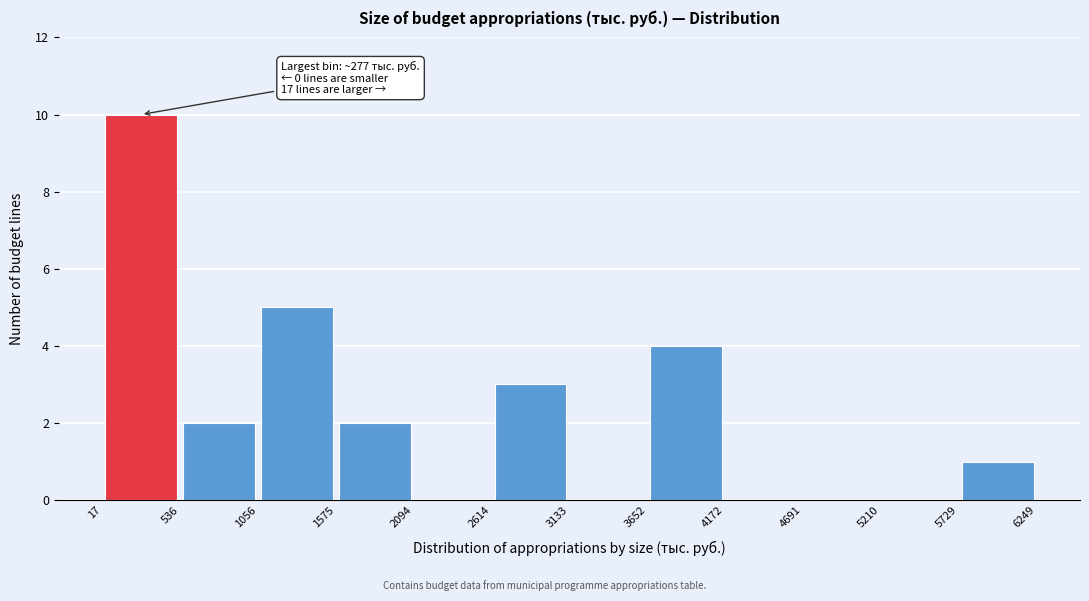

Which range on the x-axis has the tallest bar?

17 to 536